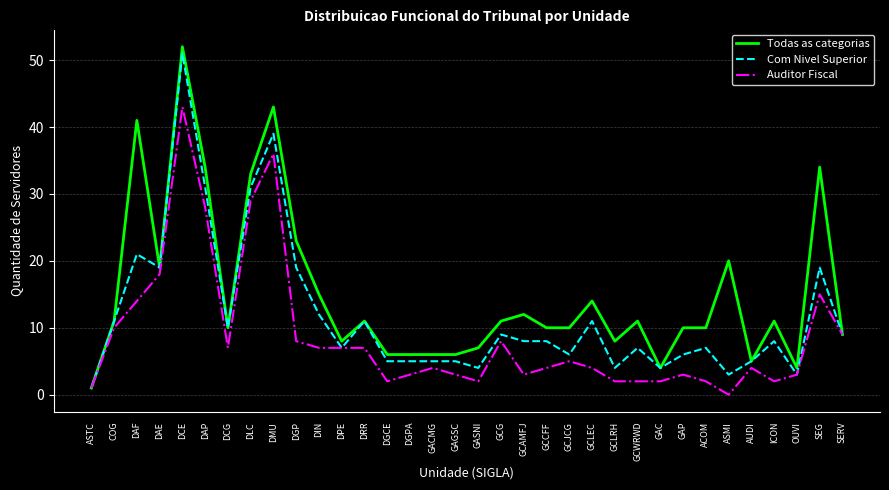

What is the average value of the Com Nivel Superior series?

12